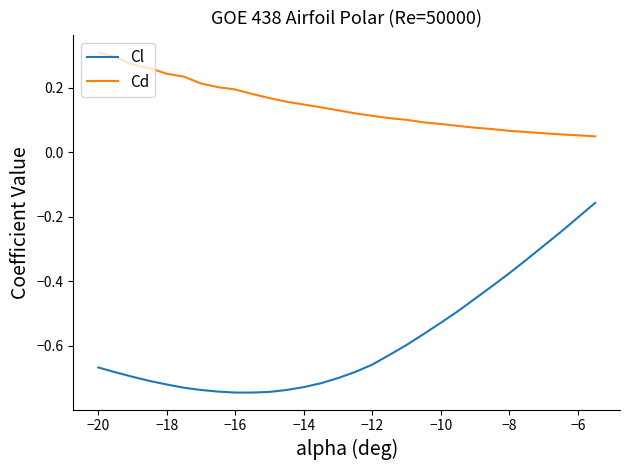

Which series has the largest total across all categories?

Cd